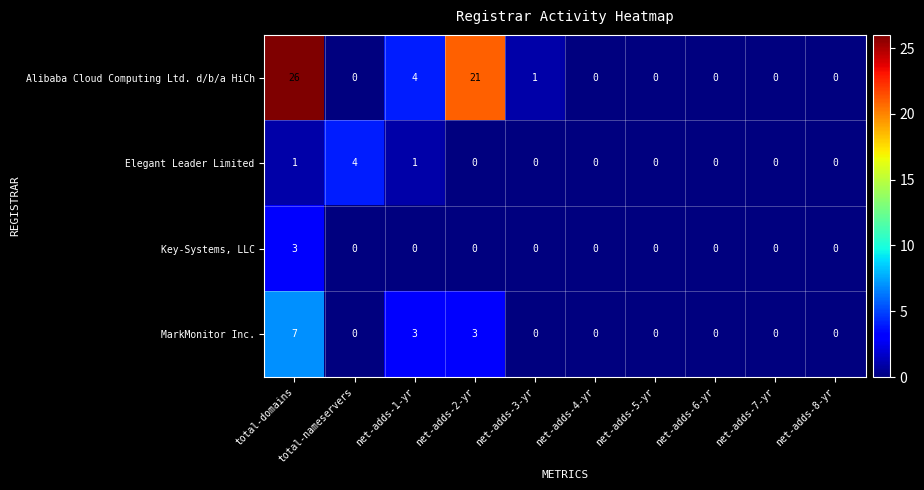

Which category has the highest value in the MarkMonitor Inc. series?

total-domains